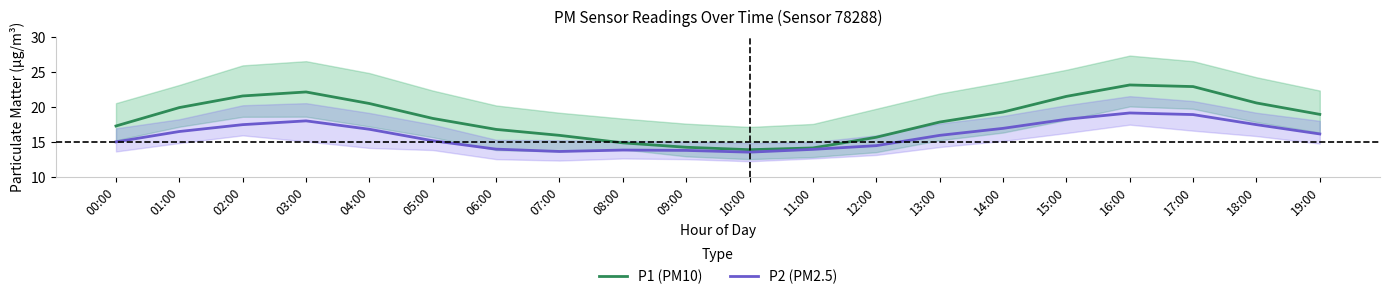

What is the approximate value of P1 (PM10) at 05:00?

18.3